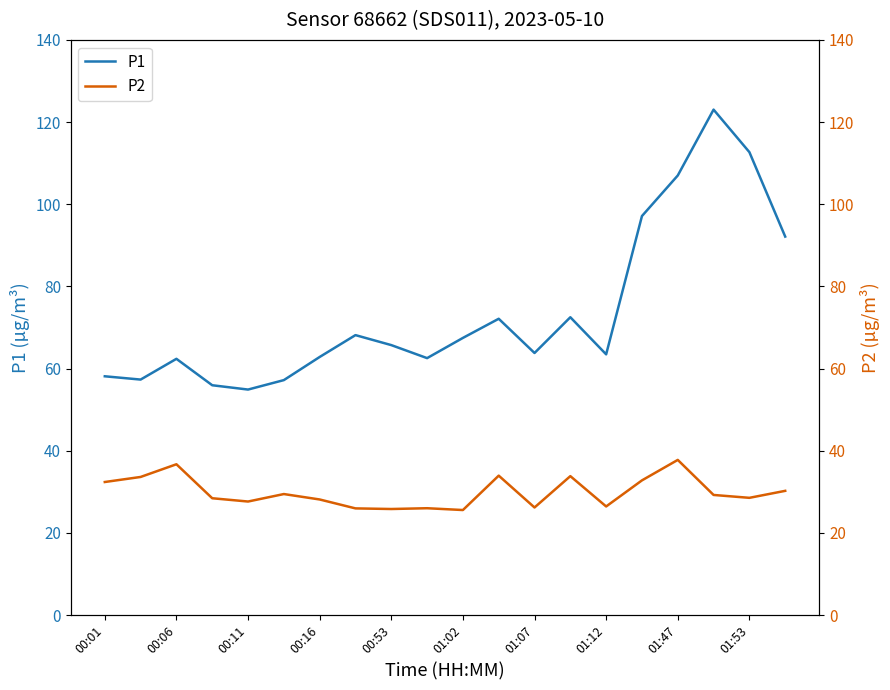

At which label does P2 first exceed 29?

00:01